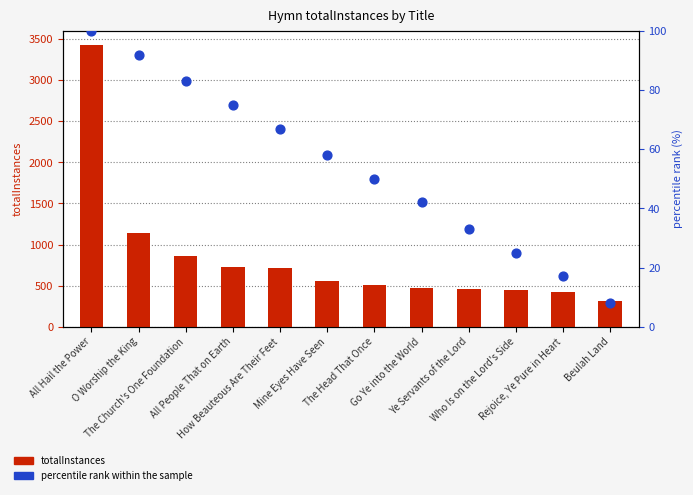

Which series has the largest total across all categories?

totalInstances